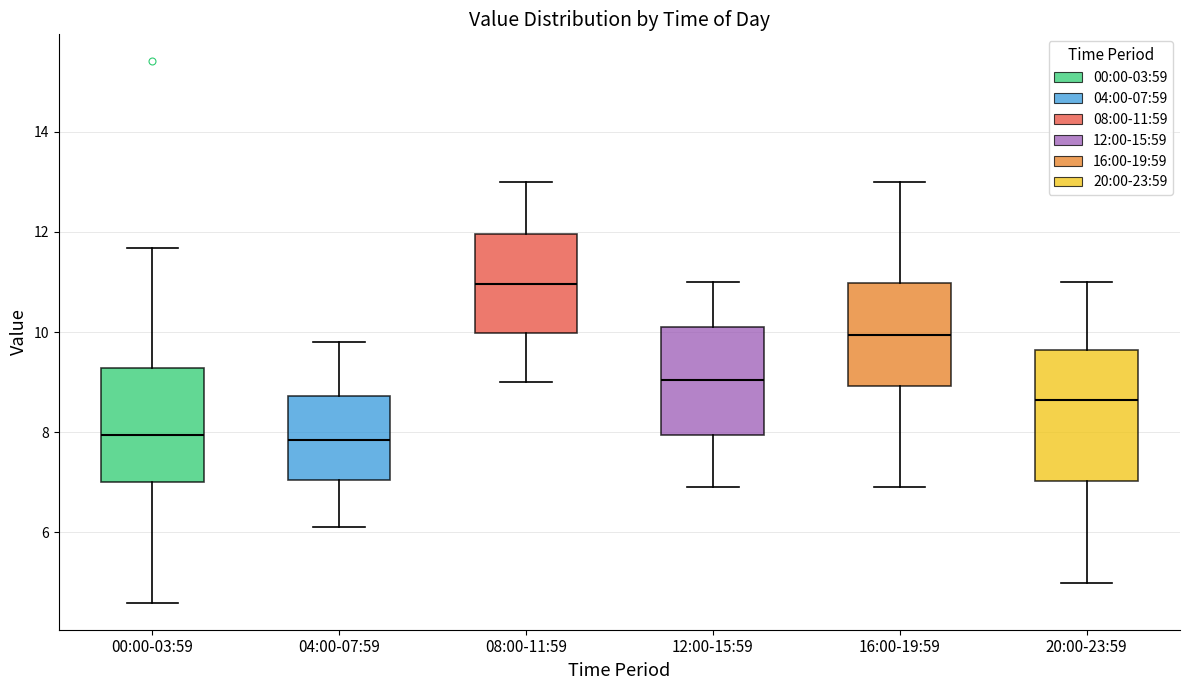

Which box is the tallest, from its lower edge to its upper edge?

20:00-23:59